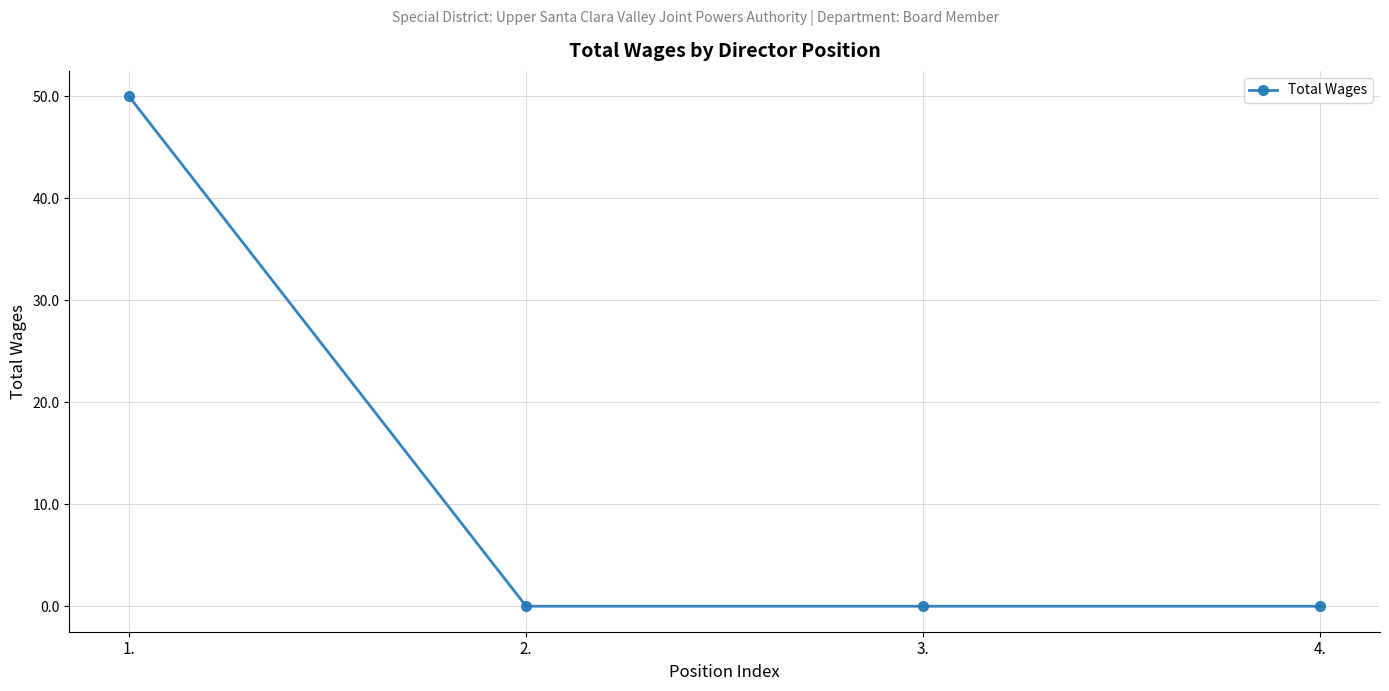

What position from the left is 4.?

4